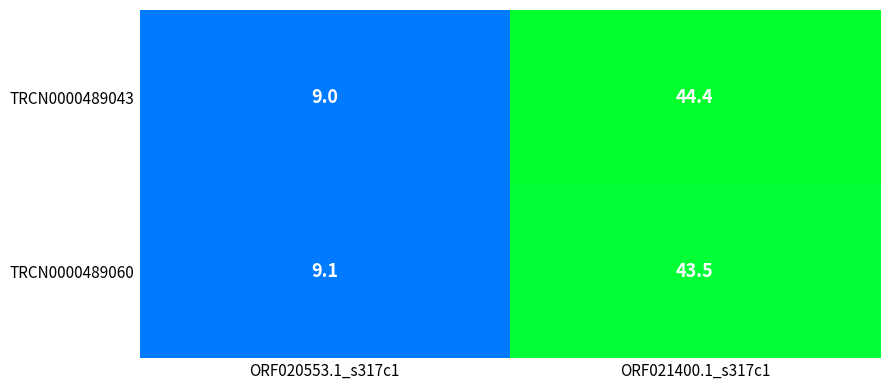

Rank the series by their average value, from highest to lowest.

TRCN0000489043, TRCN0000489060